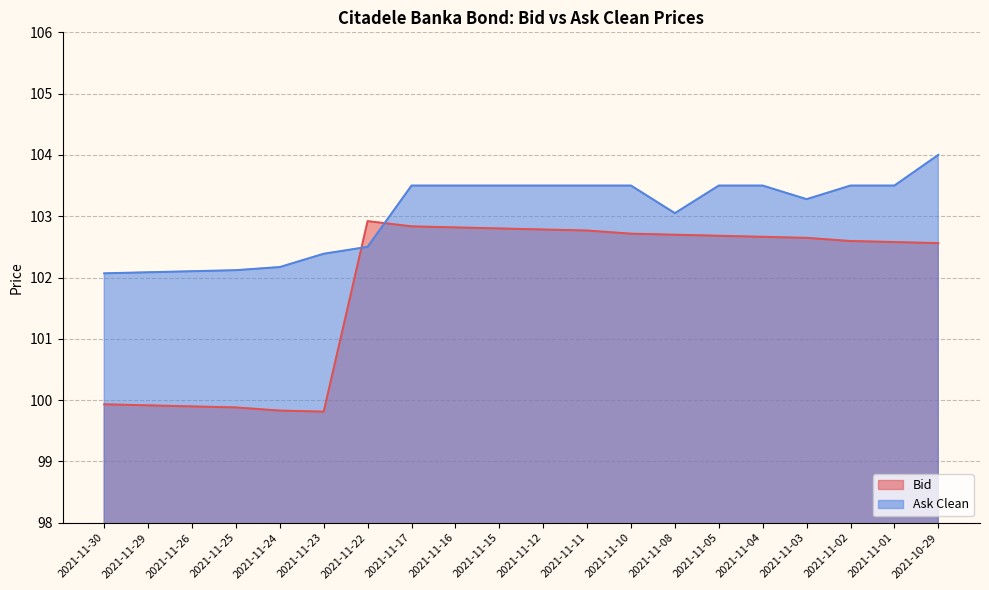

What is the spread (max minus min) of values at 2021-11-25?

2.2